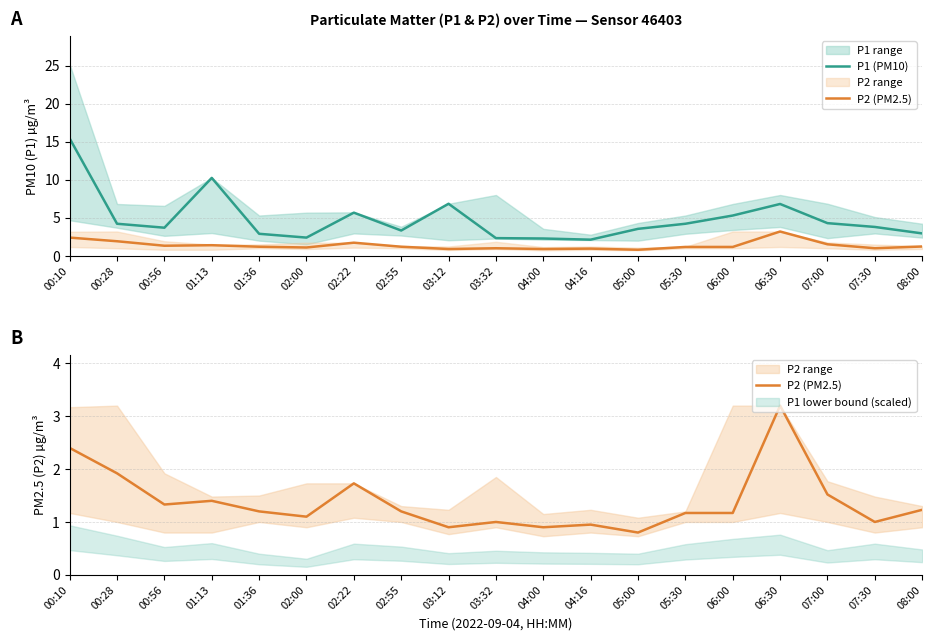

What is the smallest value displayed?

0.8